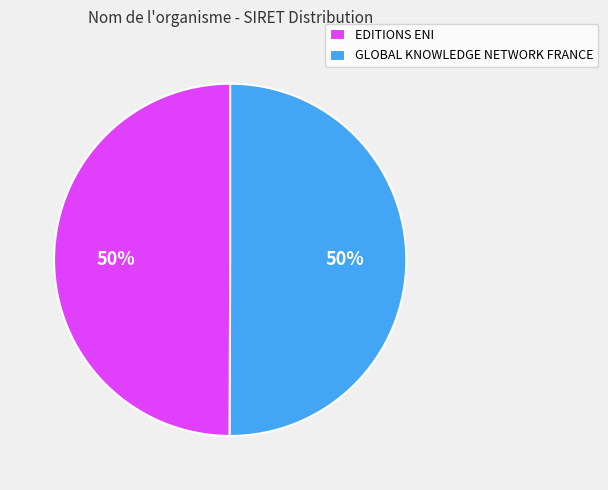

To the nearest percent, what is the combined percentage of GLOBAL KNOWLEDGE NETWORK FRANCE and EDITIONS ENI?

100%